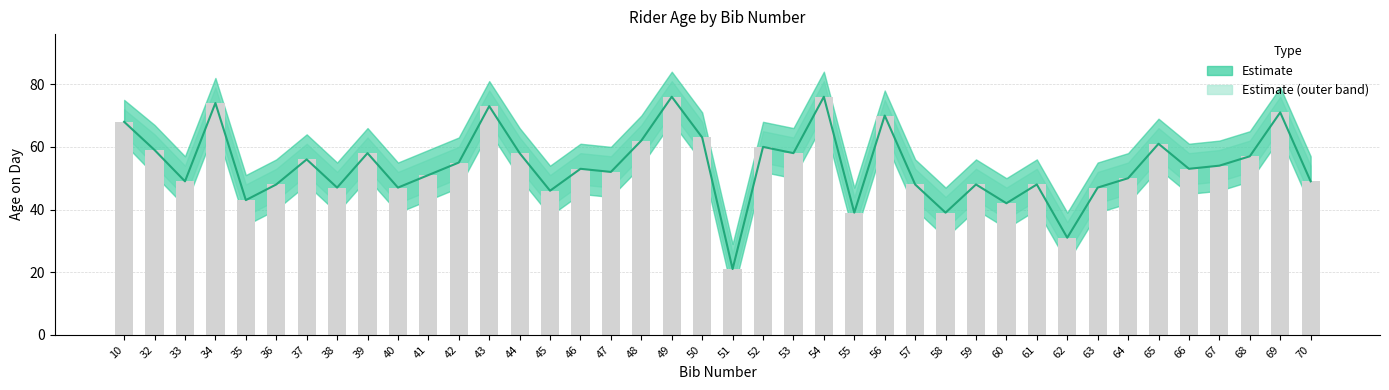

List the labels in order of value, largest first.

49, 54, 34, 43, 69, 56, 10, 50, 48, 65, 52, 32, 39, 44, 53, 68, 37, 42, 67, 46, 66, 47, 41, 64, 33, 70, 36, 57, 59, 61, 38, 40, 63, 45, 35, 60, 55, 58, 62, 51